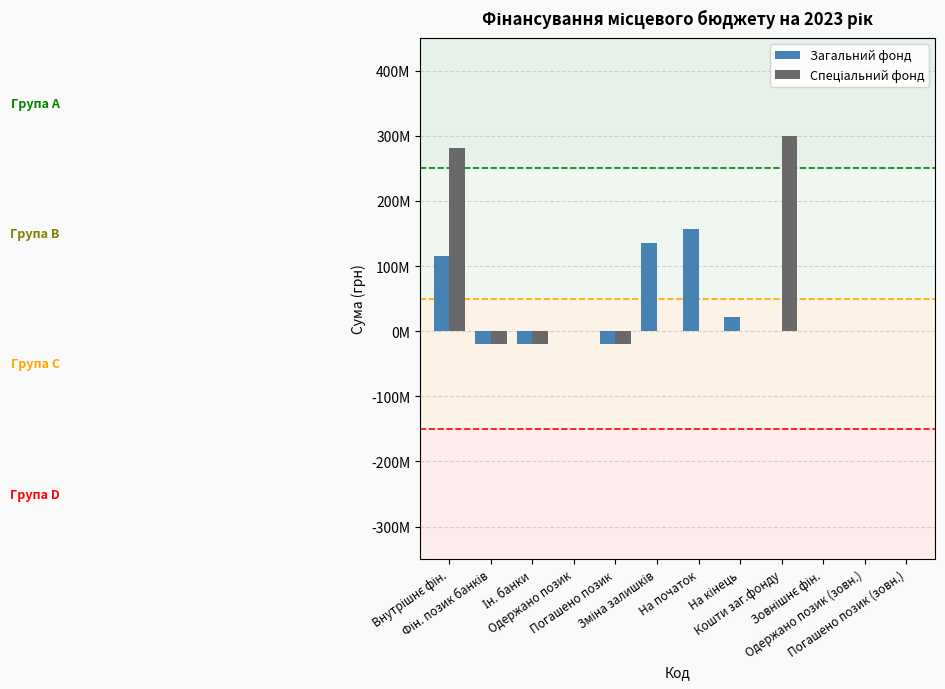

Rank the series by their average value, from highest to lowest.

Спеціальний фонд, Загальний фонд